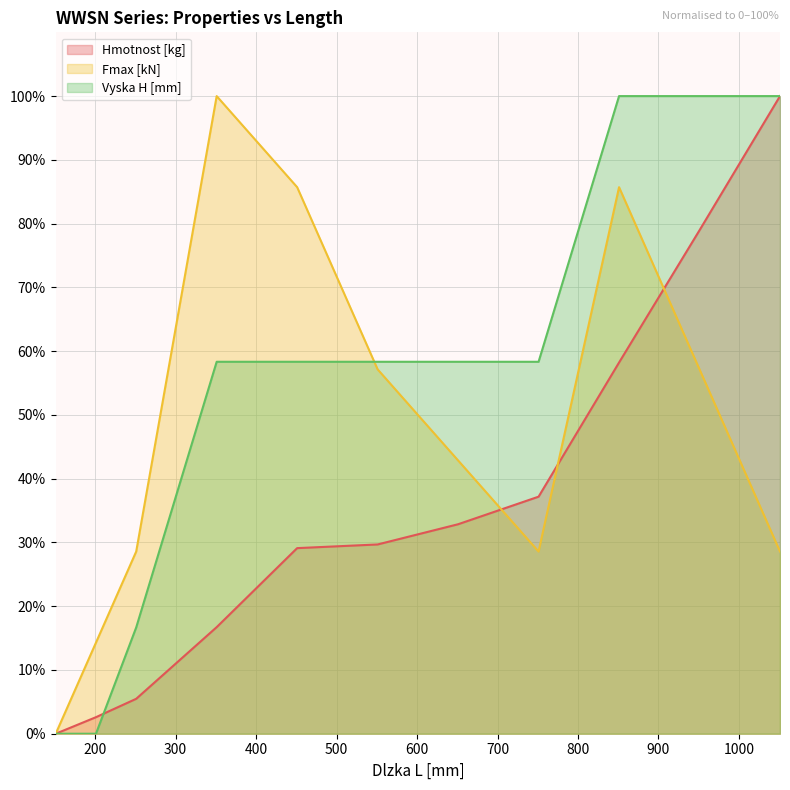

Between 951 and 651, which is larger?

951